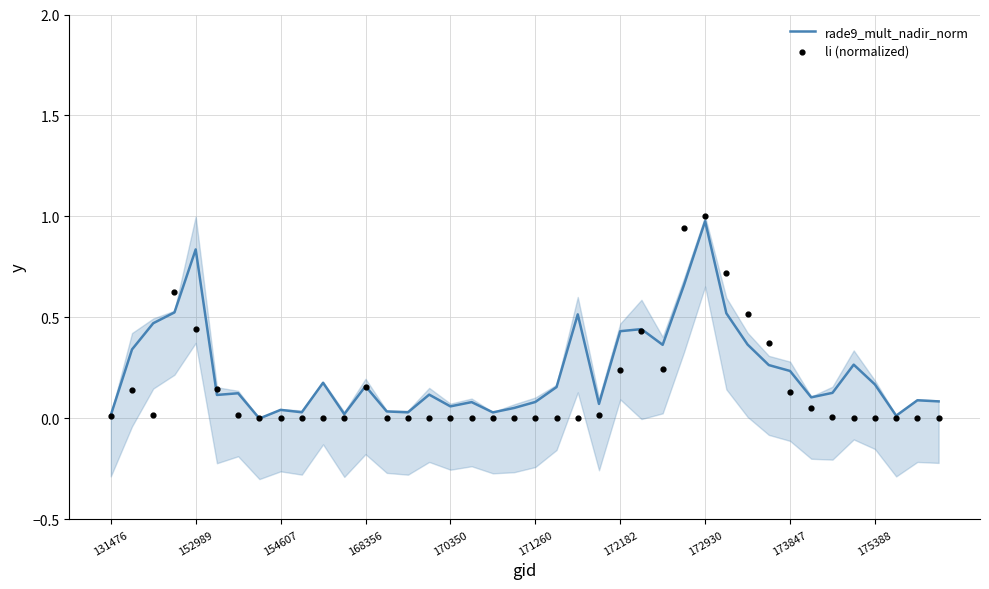

At how many categories does at least one series exceed 0?

40